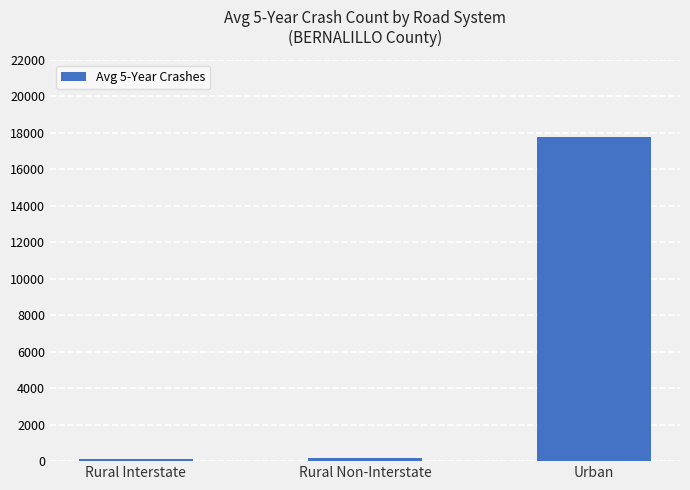

Which has a higher value, Rural Non-Interstate or Urban?

Urban